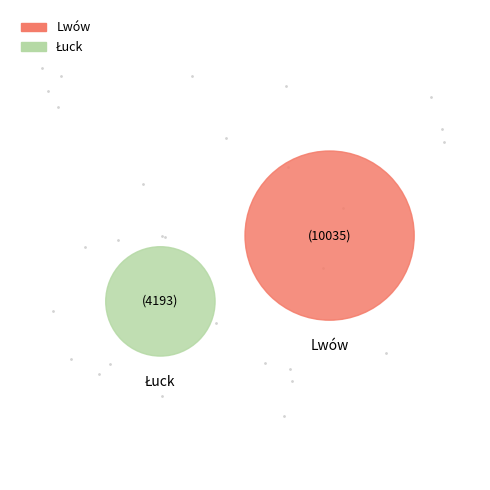

Does Łuck account for over 50% of the chart?

No